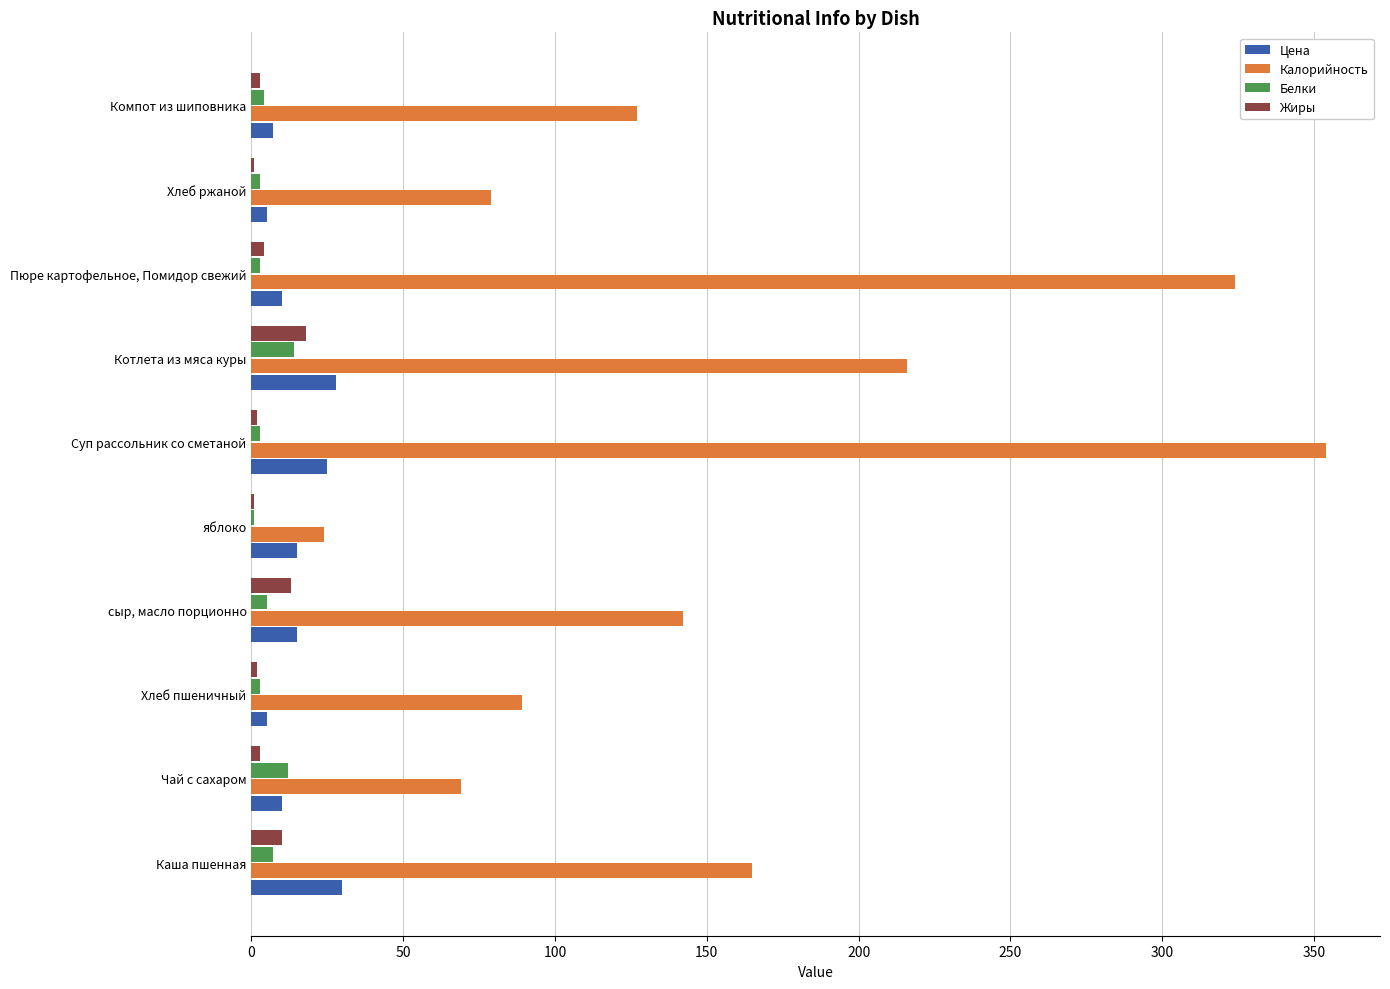

Between Хлеб пшеничный and яблоко, which series saw the biggest shift?

Калорийность